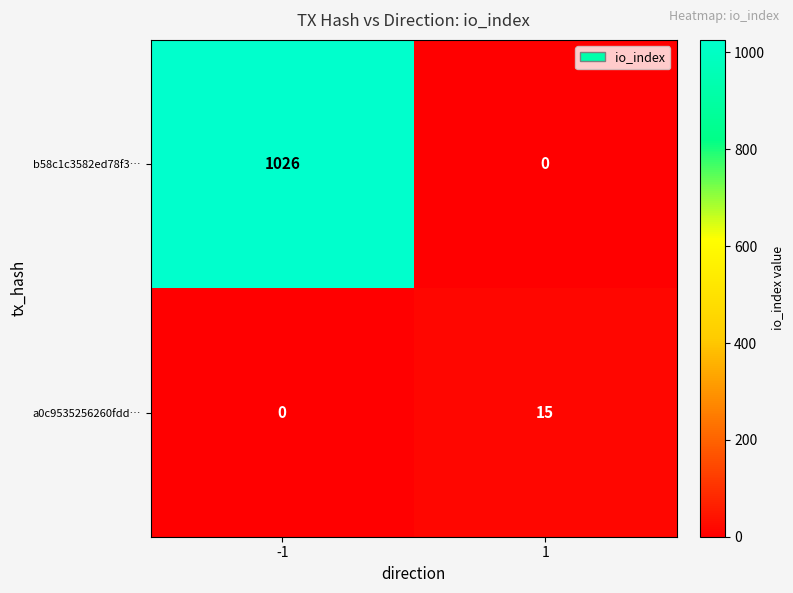

What is the sum of the b58c1c3582ed78f3… values at -1 and 1?

1026